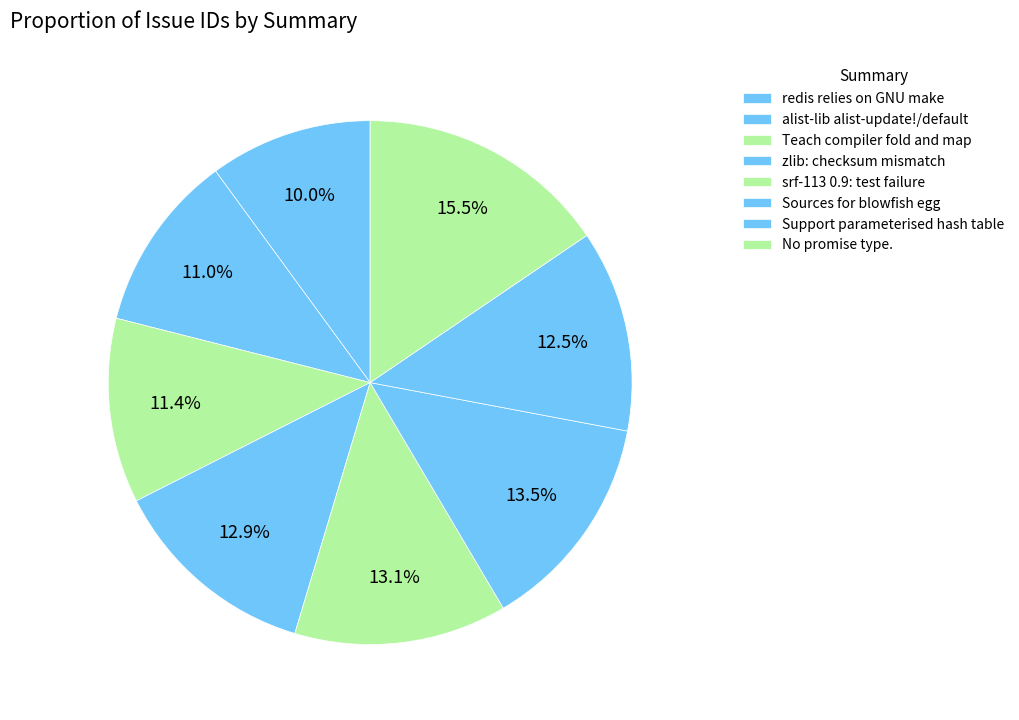

Rank the categories by value from lowest to highest.

redis relies on GNU make, alist-lib alist-update!/default, Teach compiler fold and map, Support parameterised hash table, zlib: checksum mismatch, srf-113 0.9: test failure, Sources for blowfish egg, No promise type.